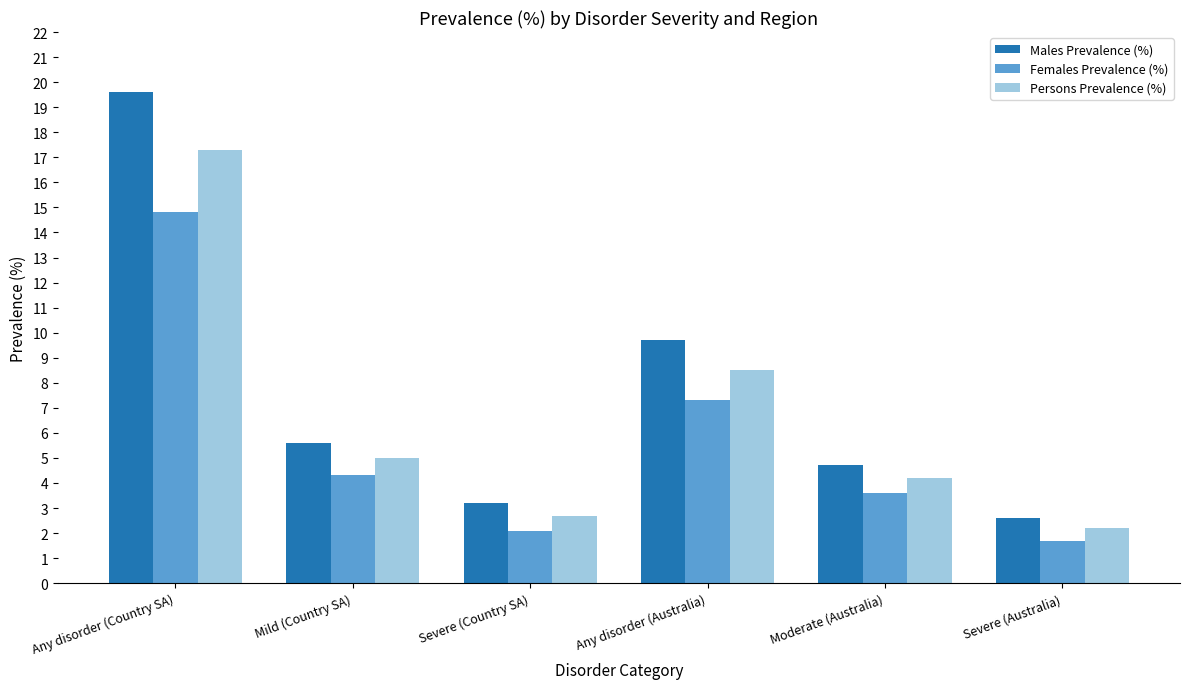

What is the total value across all series at Mild (Country SA)?

14.9